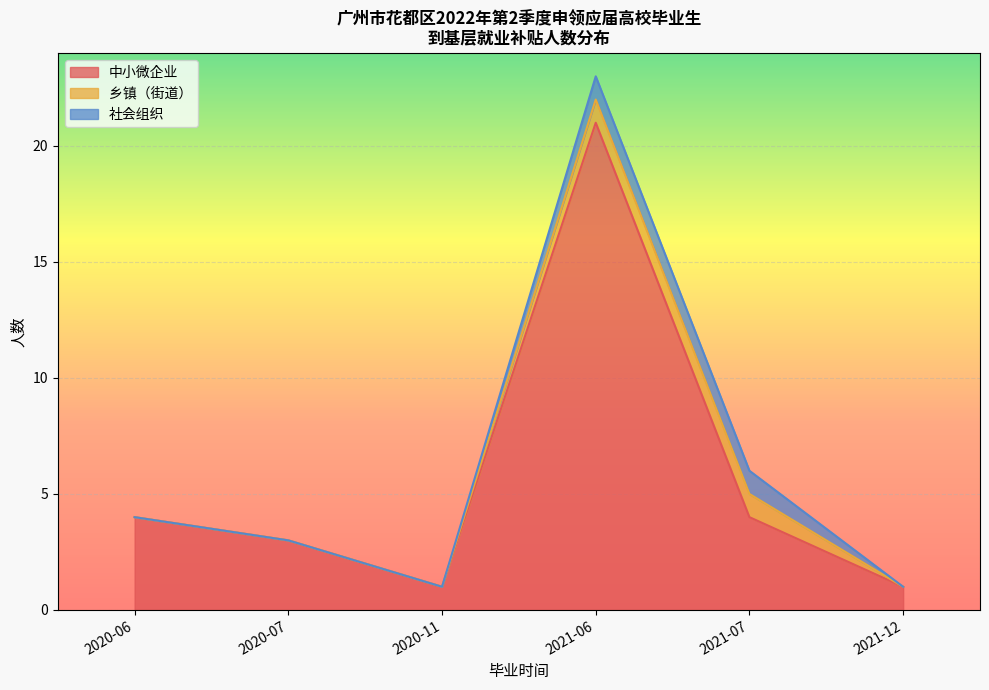

Does the chart display data point markers on the line(s)?

No